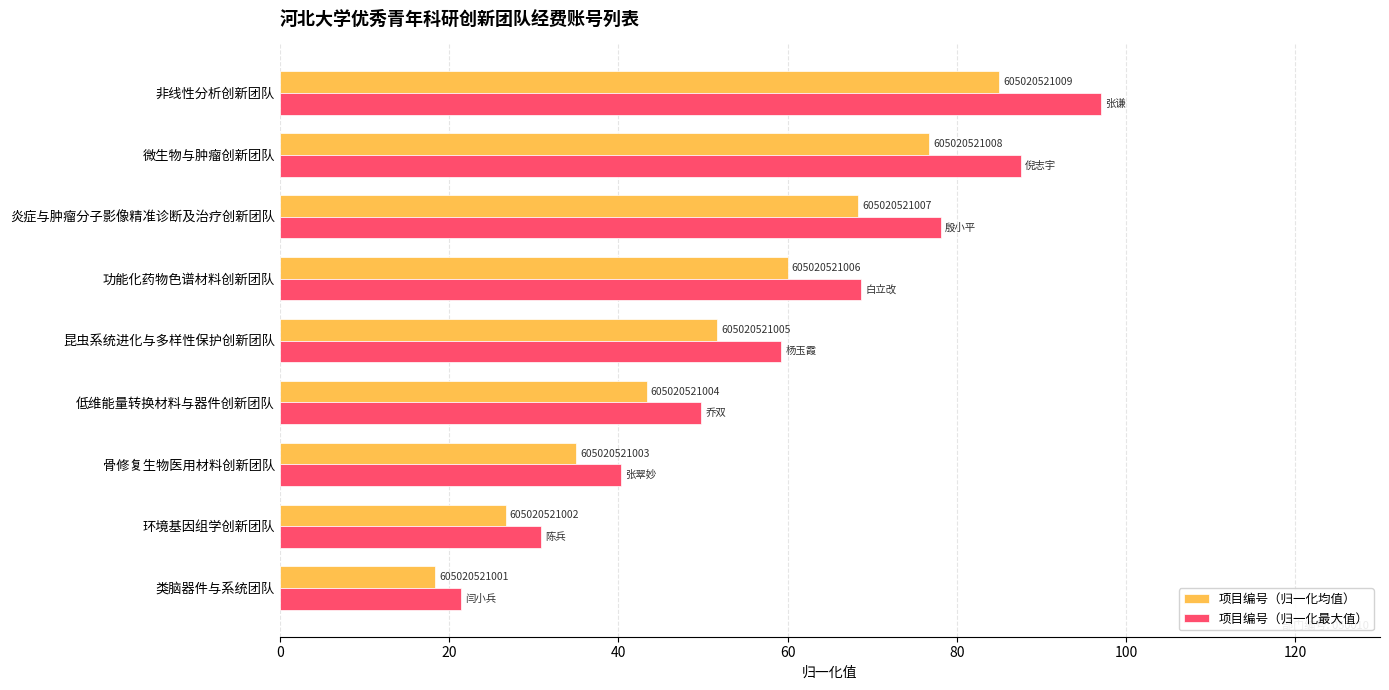

What are all the series names shown in the legend?

项目编号（归一化均值）, 项目编号（归一化最大值）